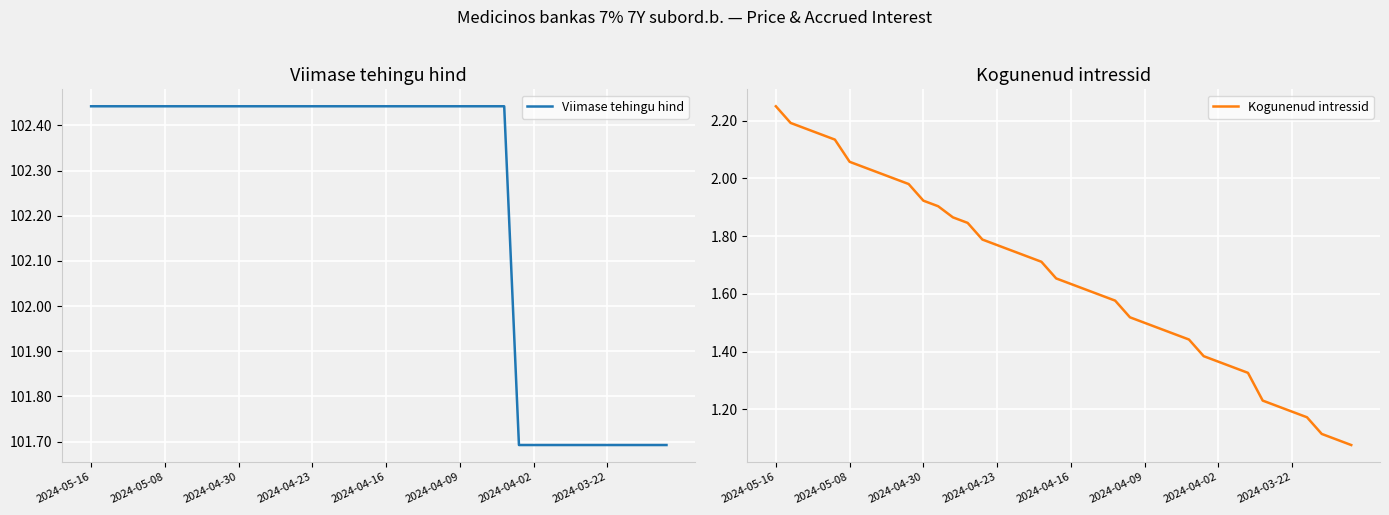

At which category is the sum across all series the highest?

2024-05-16